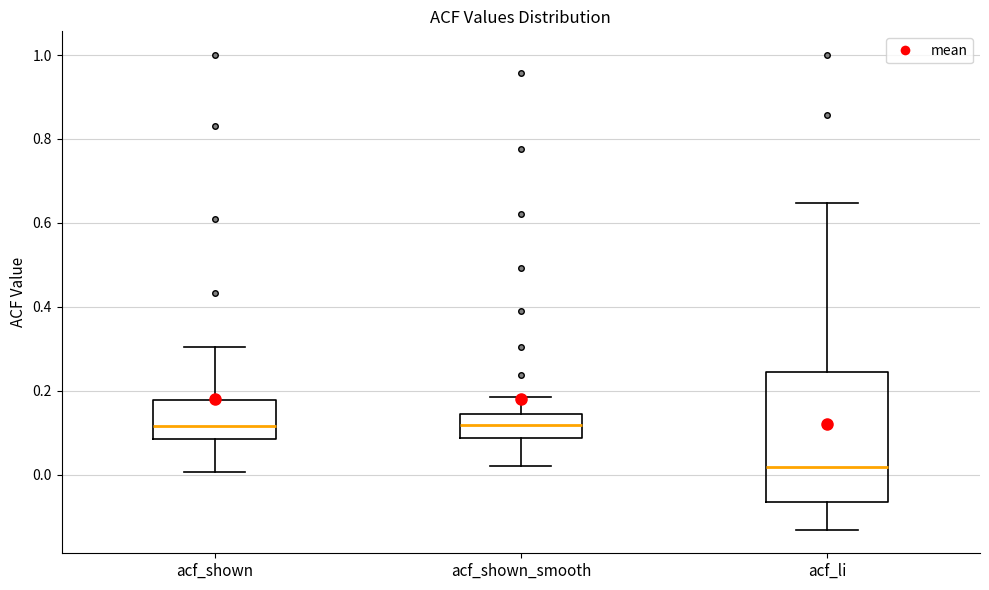

Where does the lower whisker of the box for acf_shown_smooth end on the y-axis? The values are not printed on the chart, so give them approximately, as read against the axis.

0.02